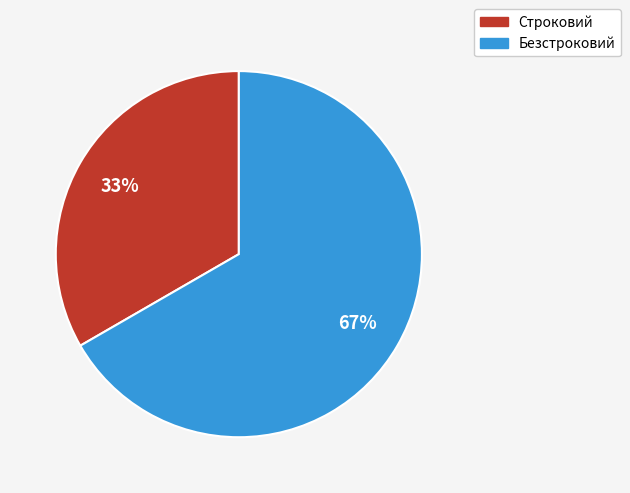

What is the largest slice in the pie chart?

Безстроковий